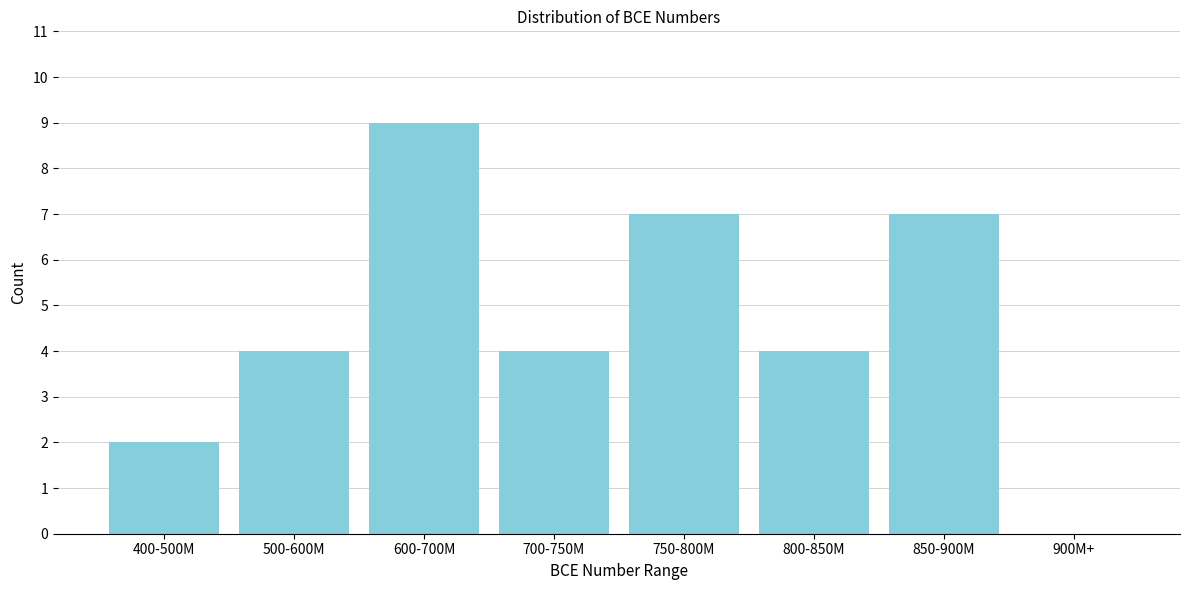

Reading right to left, list all the values displayed in this chart.

900M+=0	850-900M=7	800-850M=4	750-800M=7	700-750M=4	600-700M=9	500-600M=4	400-500M=2